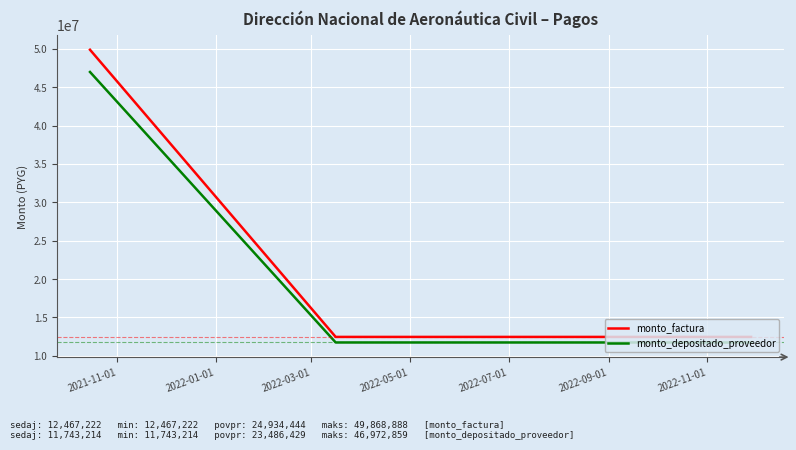

Reading right to left, transcribe all the data shown in this chart.

monto_factura: 12467222	12467222	49868888
monto_depositado_proveedor: 11743214	11743214	46972859